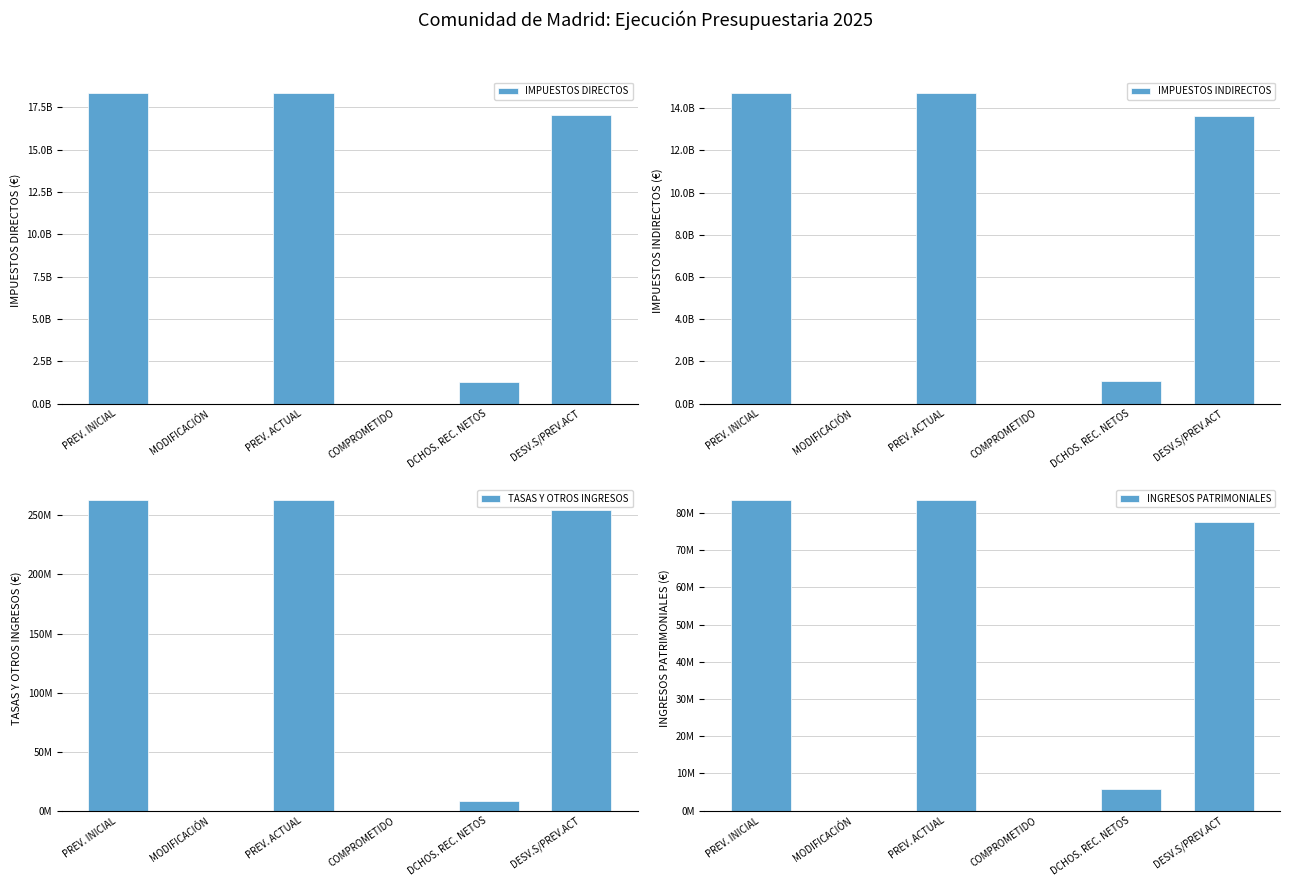

Does the chart contain stacked bars?

No